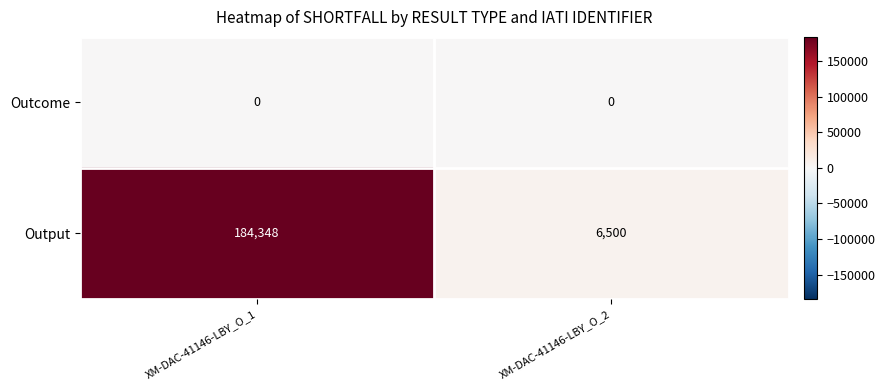

What is the sum of all Output values?

190848